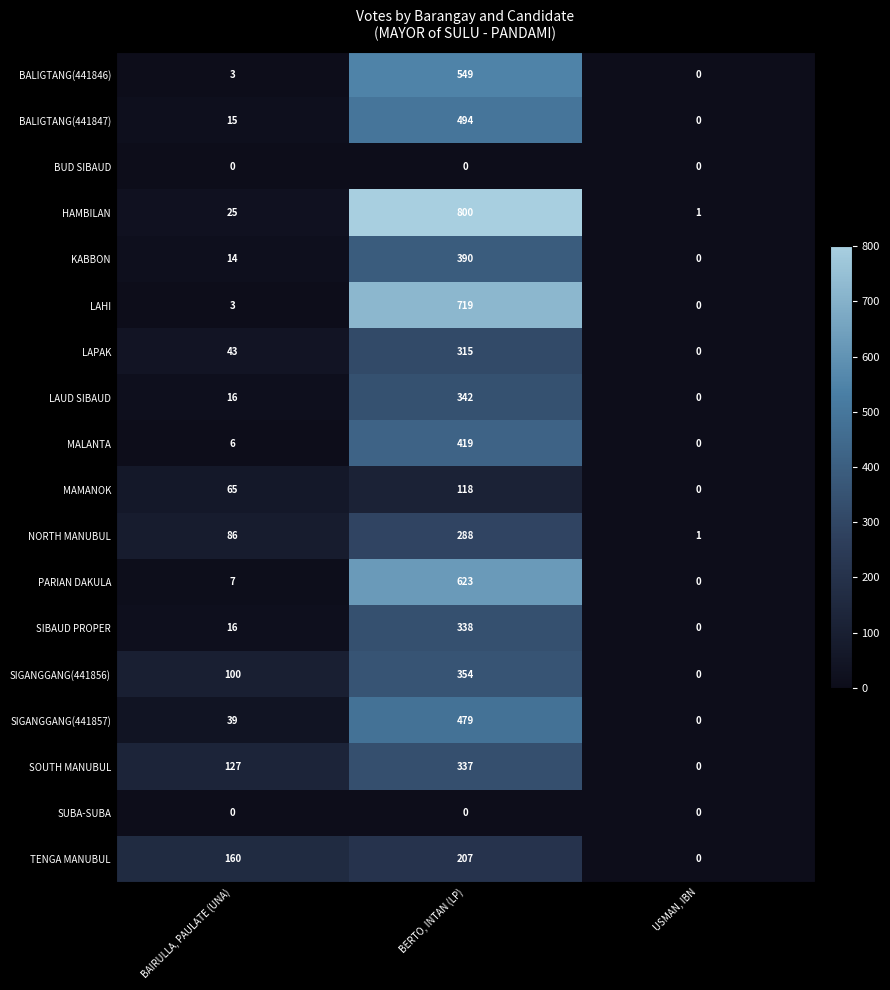

Between BAIRULLA, PAULATE (UNA) and BERTO, INTAN (LP), which series saw the biggest shift?

HAMBILAN